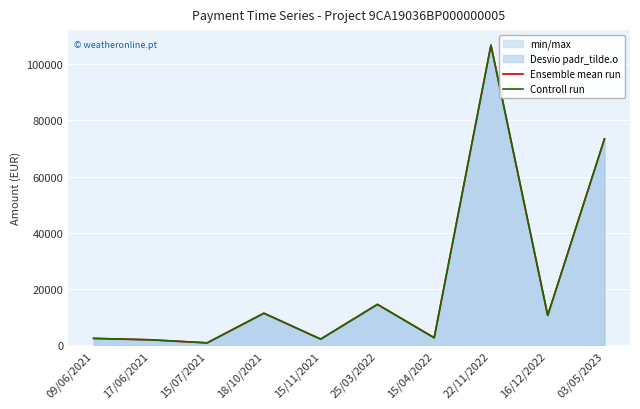

At 03/05/2023, list the series in order from smallest to largest.

Ensemble mean run, Controll run